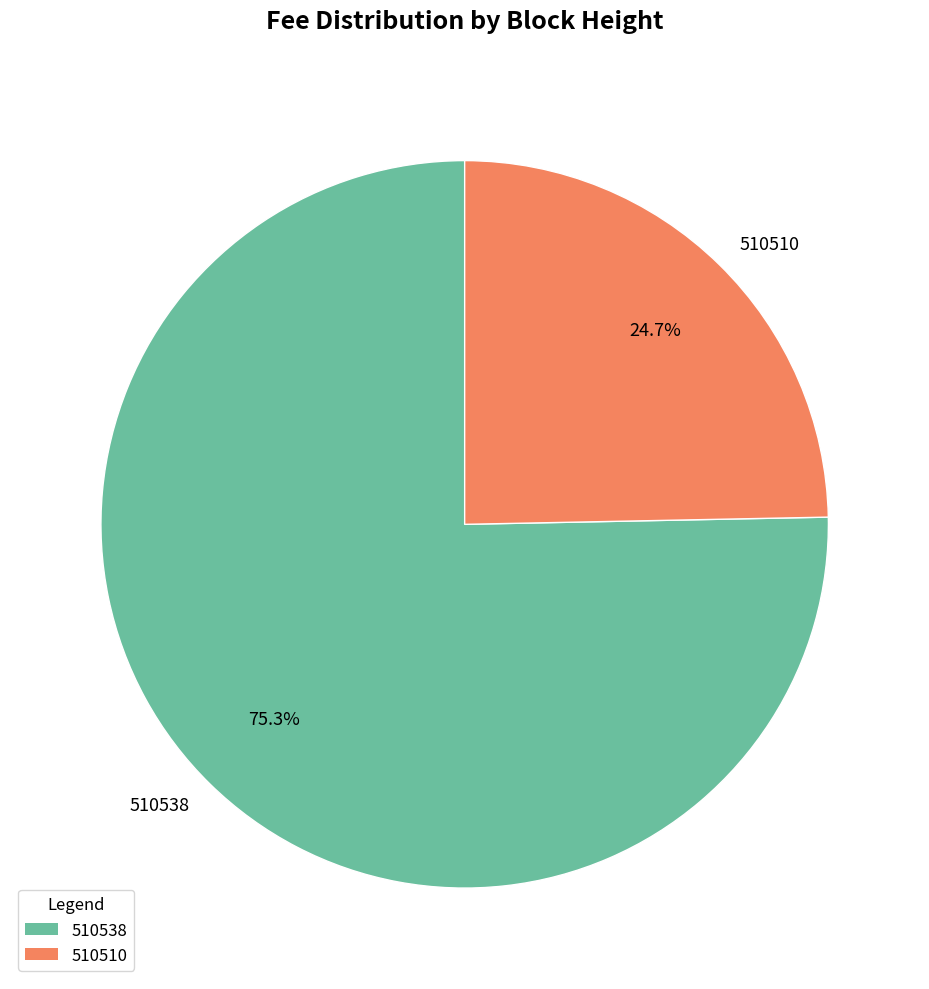

Which slice is the largest?

510538